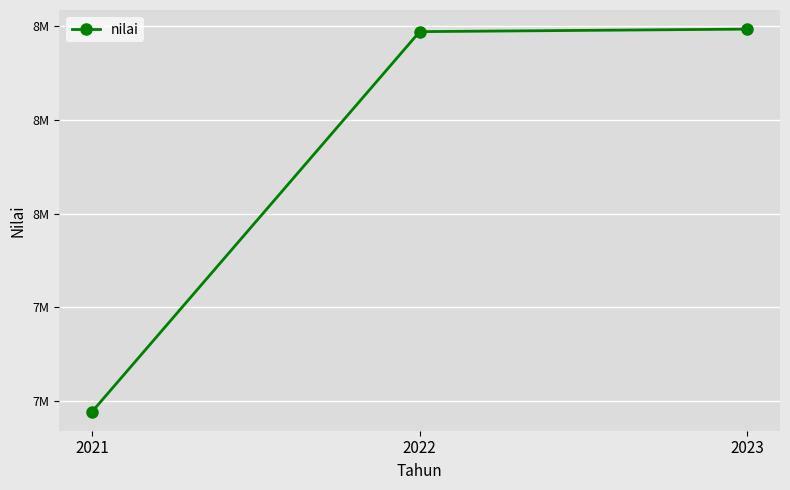

Does the chart have visible grid lines?

Yes